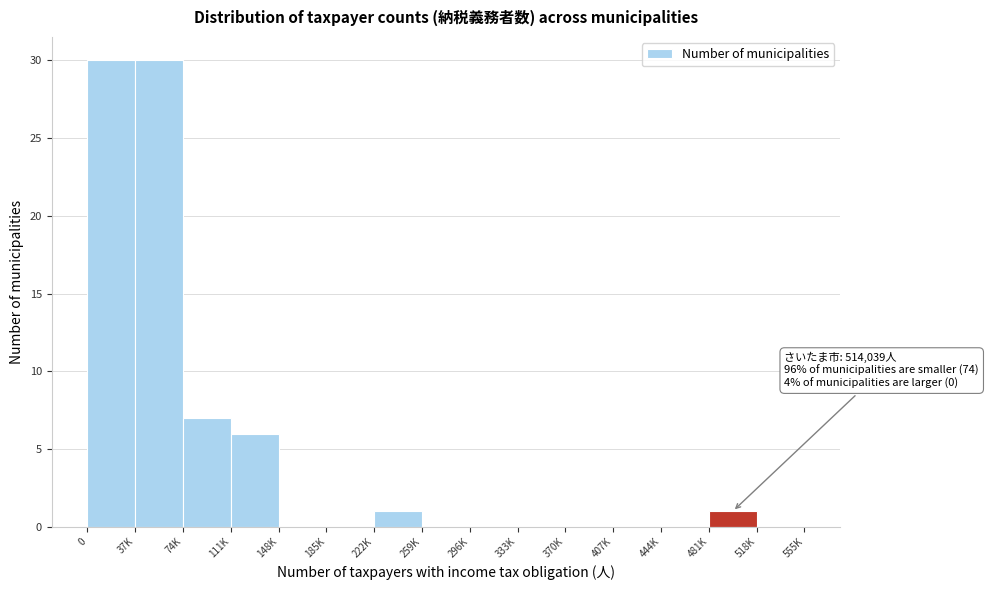

Reading left to right, extract all data points from this chart.

0=30	37K=30	74K=7	111K=6	148K=0	185K=0	222K=1	259K=0	296K=0	333K=0	370K=0	407K=0	444K=0	481K=1	518K=0